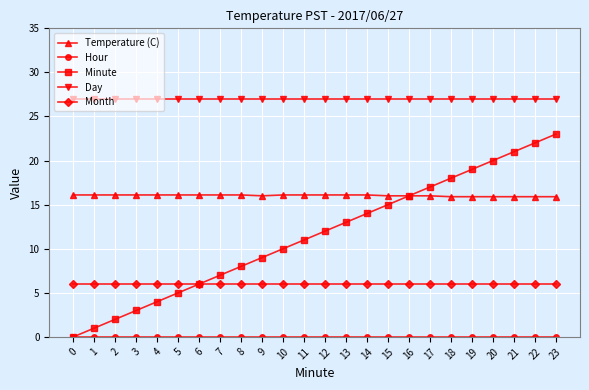

Which series has the largest total across all categories?

Day